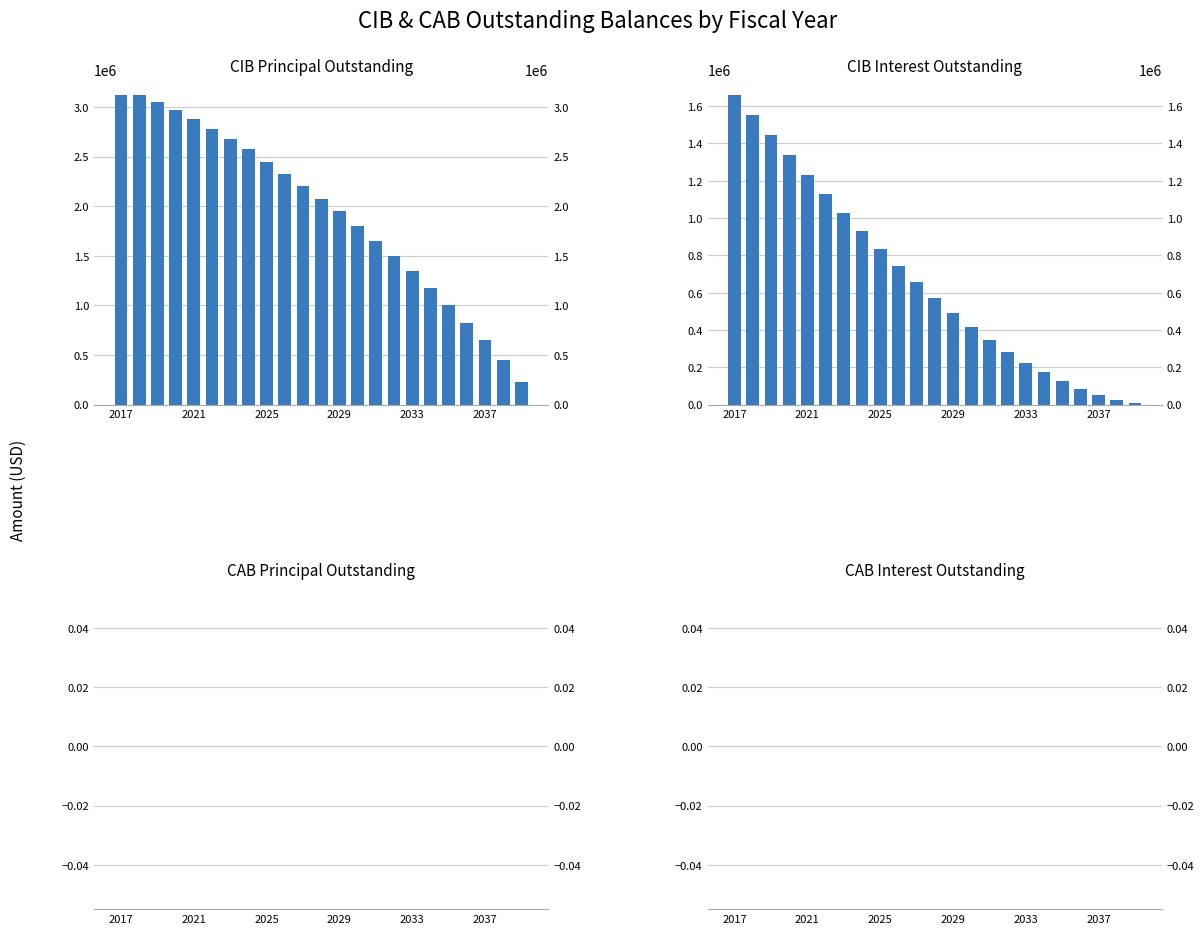

How many distinct data groups are displayed?

4